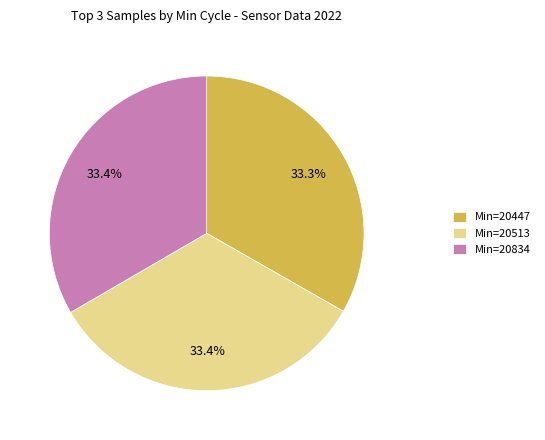

What is the ratio of the value at Min=20513 to the value at Min=20447?

1.0